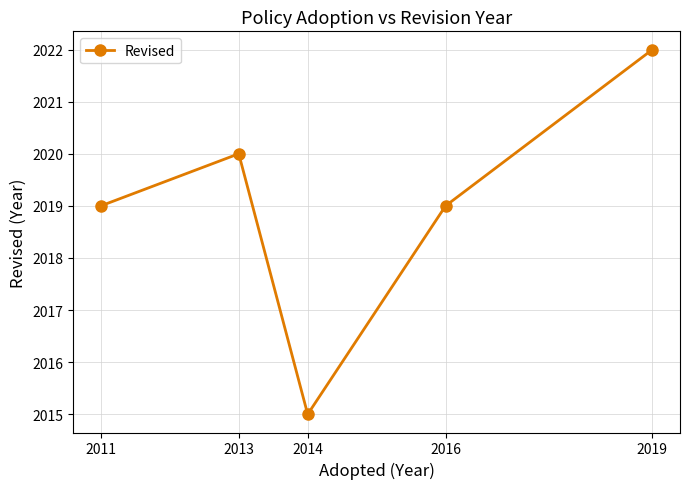

What is the maximum value shown in the chart?

2022